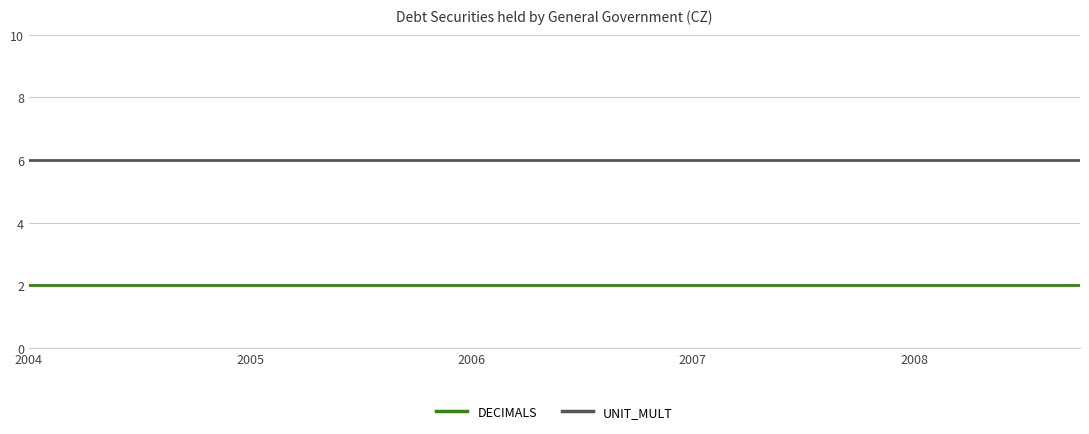

What is the minimum value for DECIMALS?

2